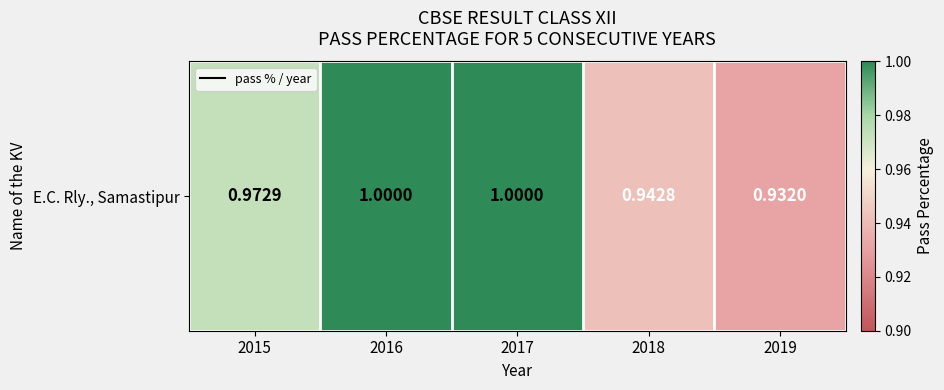

Which label corresponds to the largest value in the chart?

2016